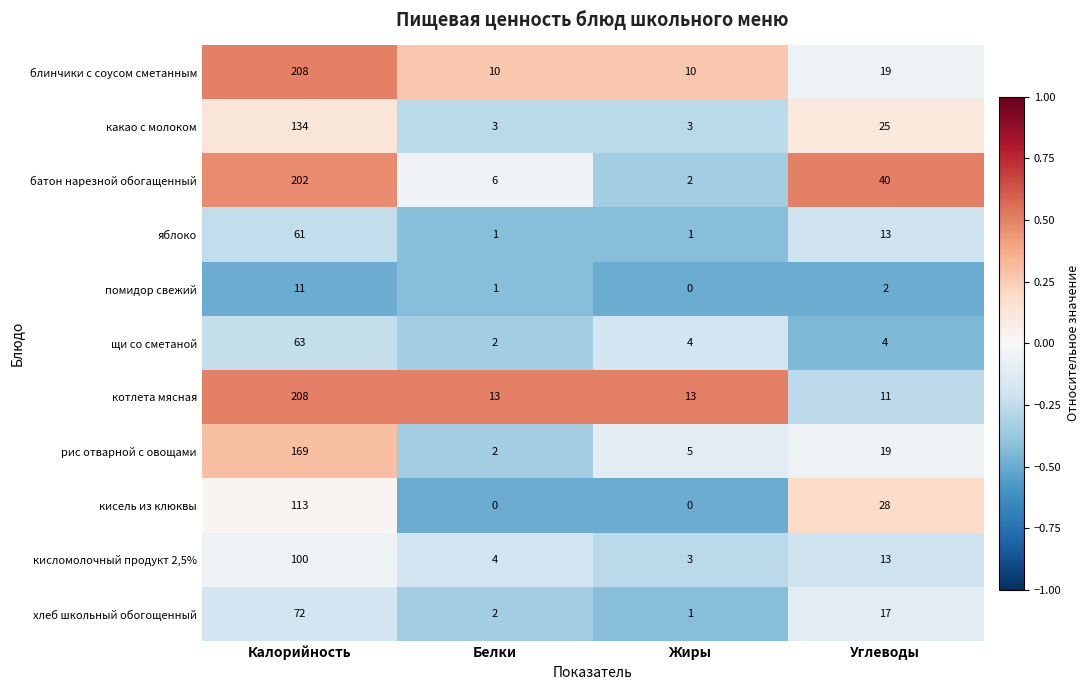

How many categories are shown in the chart?

4